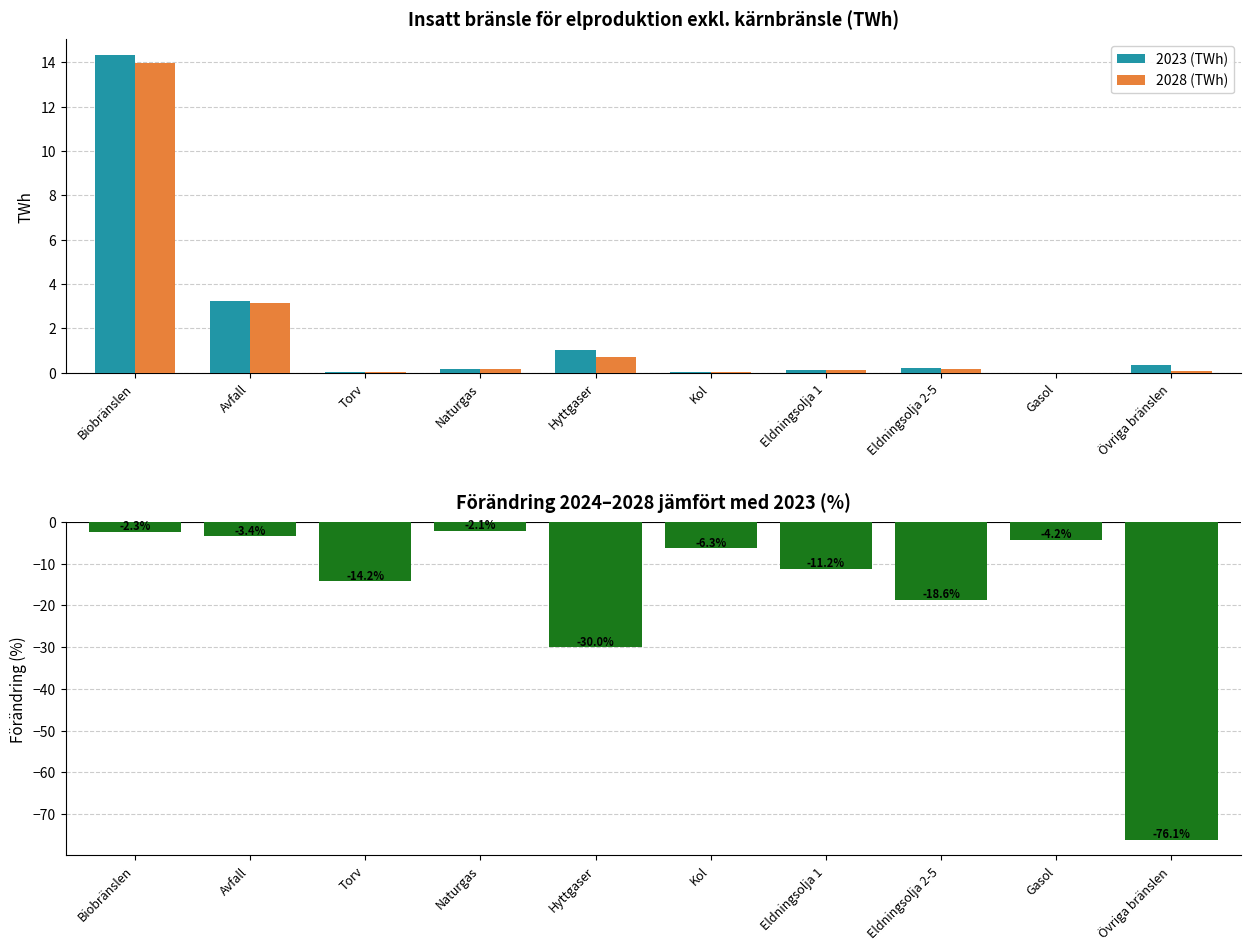

What is the label of the 8th bar from the right?

Torv